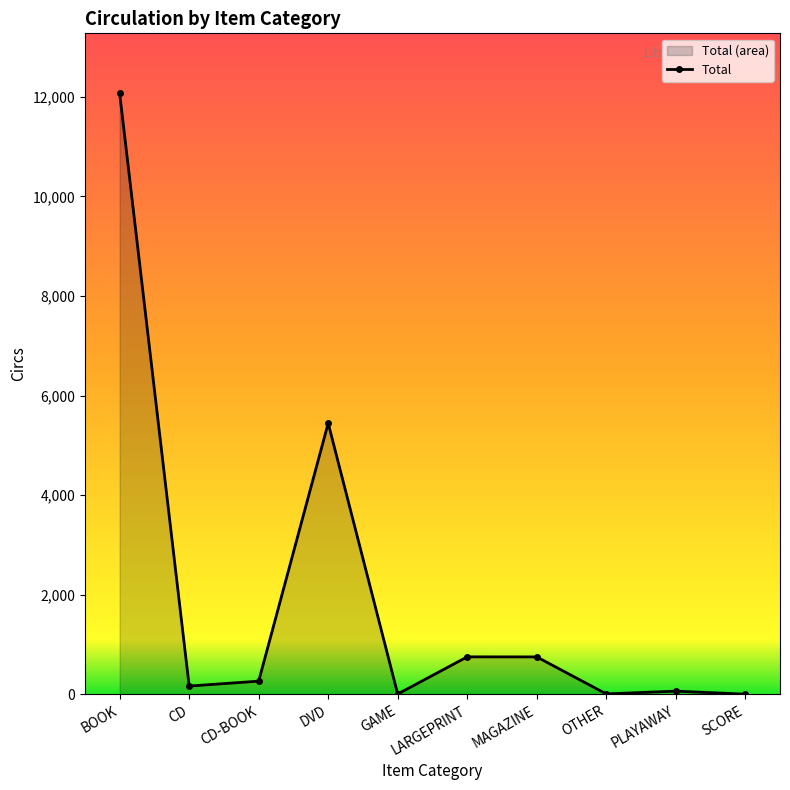

How many series are shown in this chart?

1